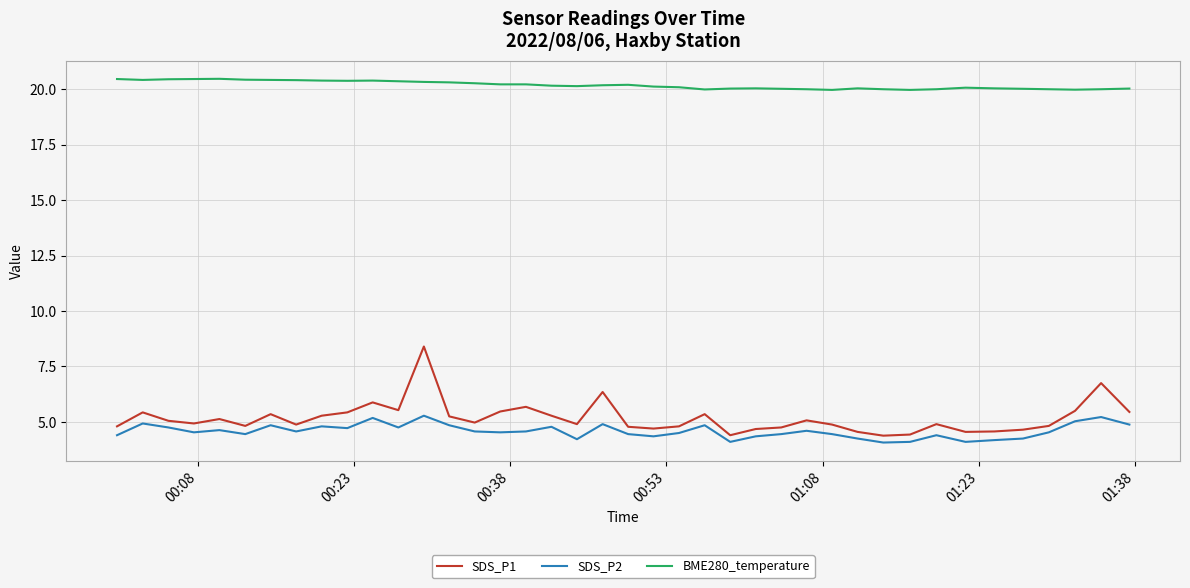

True or false: BME280_temperature and SDS_P2 cross at least once.

False